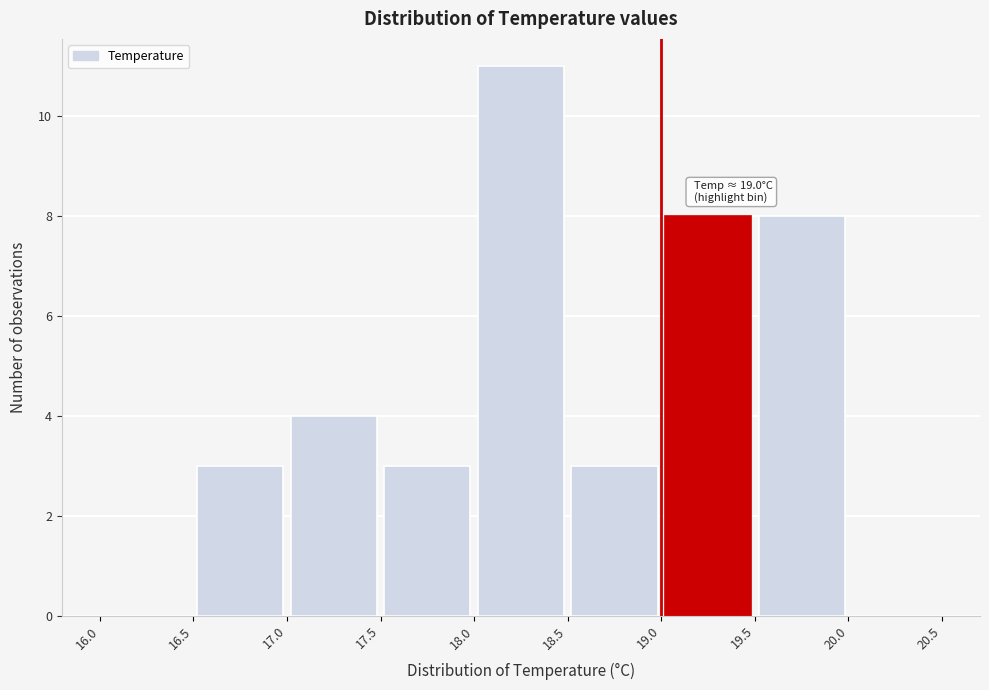

Over which range of the x-axis is the bar tallest?

18.0 to 18.5